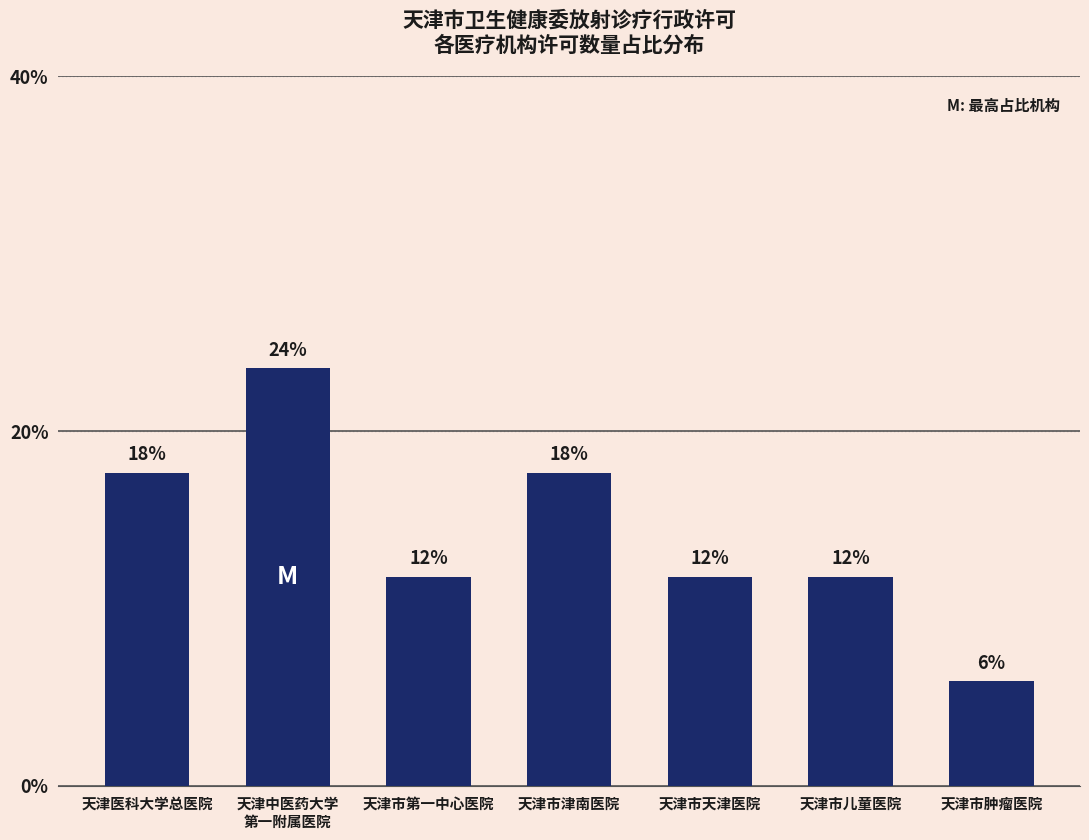

What is the greatest value displayed?

23.5